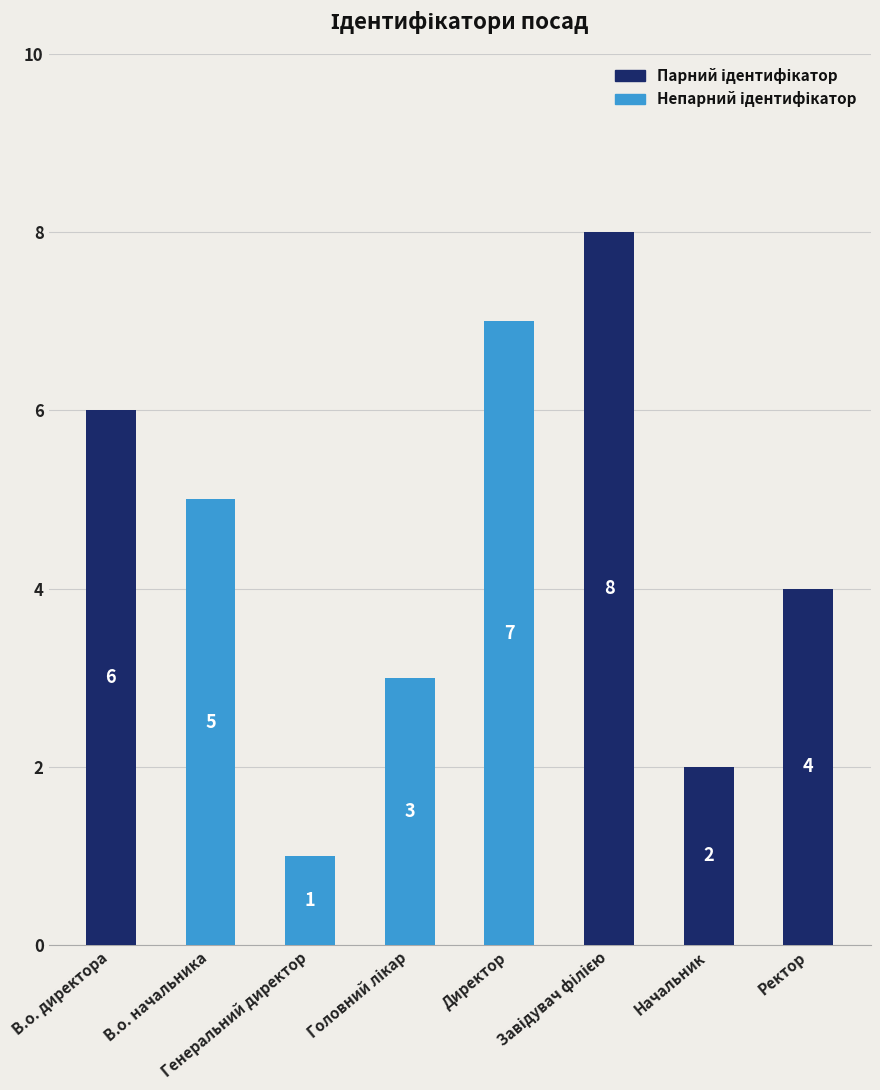

What is the minimum value shown in the chart?

1